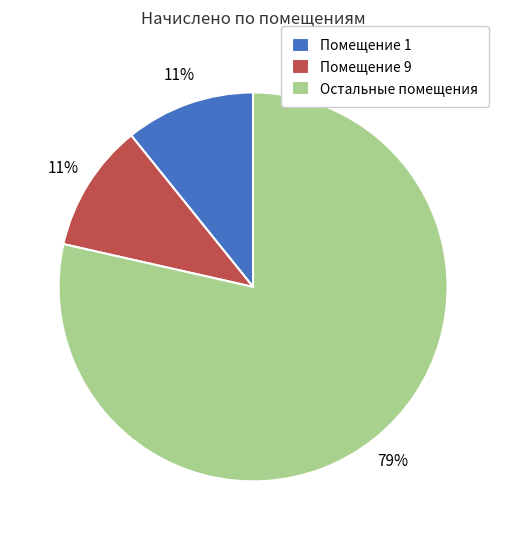

Combined, do Помещение 9 and Остальные помещения account for over 50%?

Yes